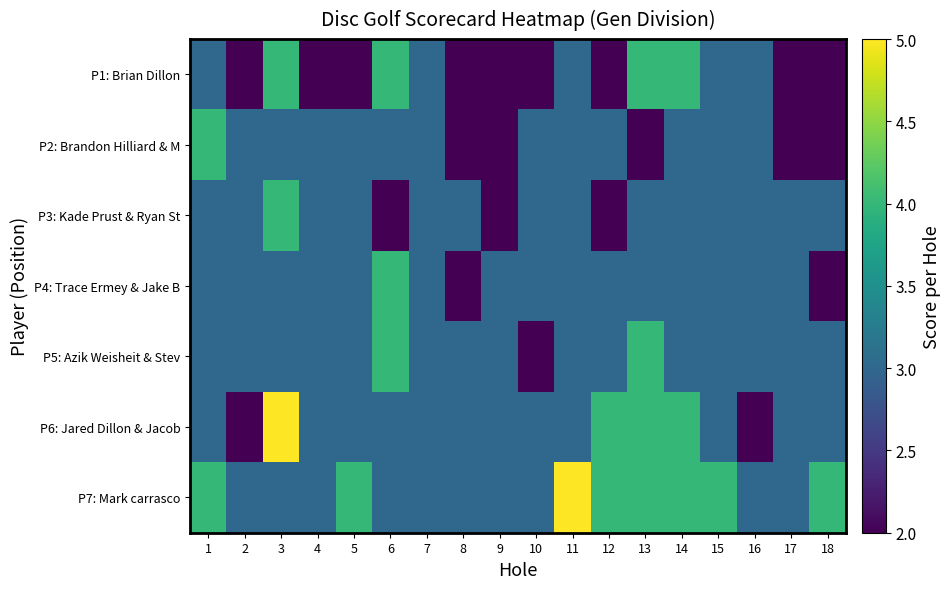

How many series are shown in this chart?

7